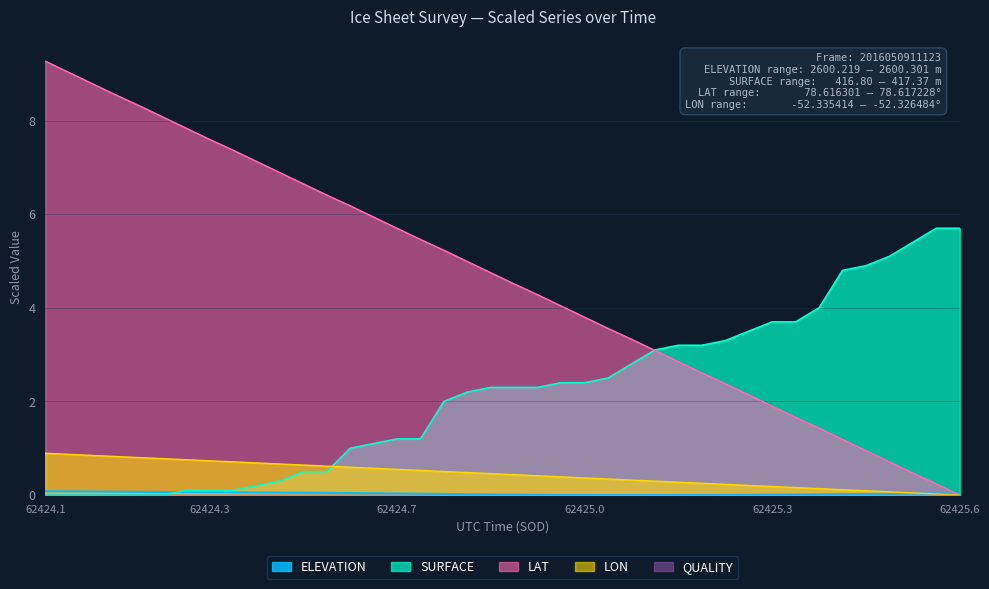

Which series has the widest spread of values?

LAT